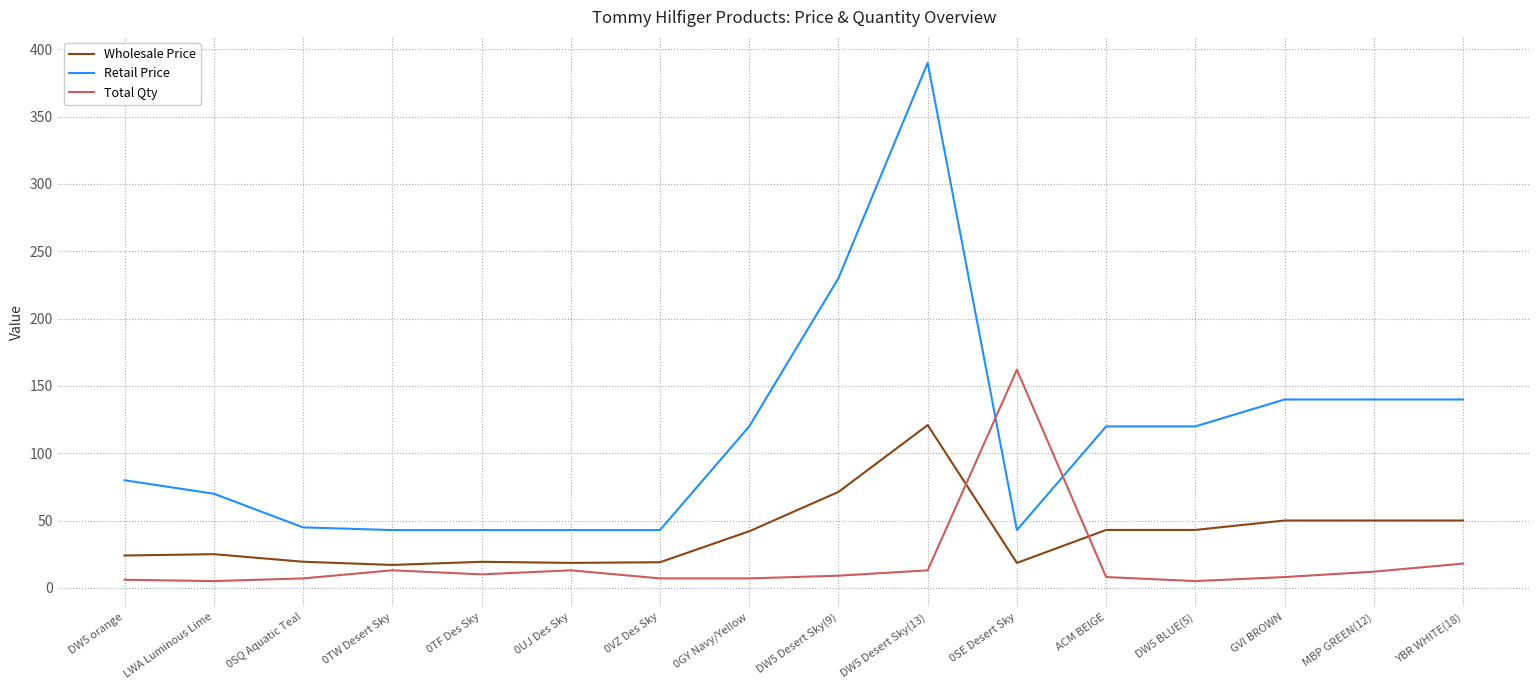

How many series are shown in this chart?

3